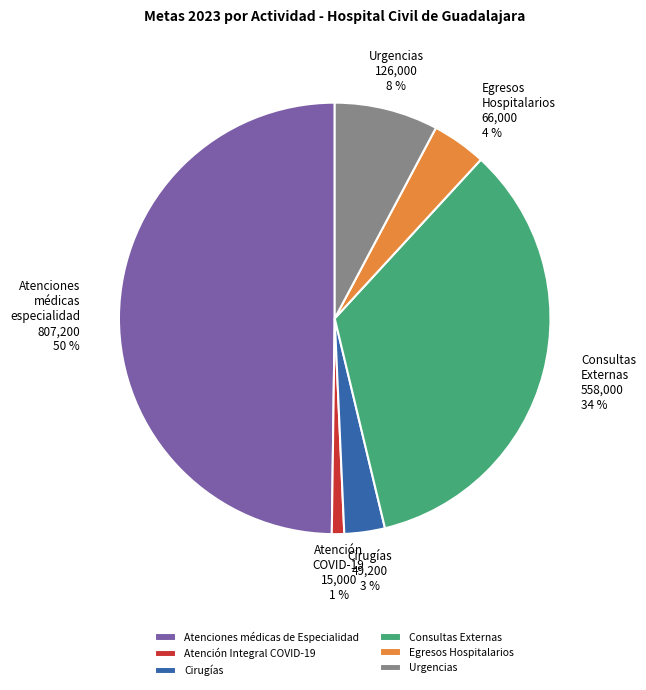

True or false: Consultas Externas accounts for 20% of the total.

False